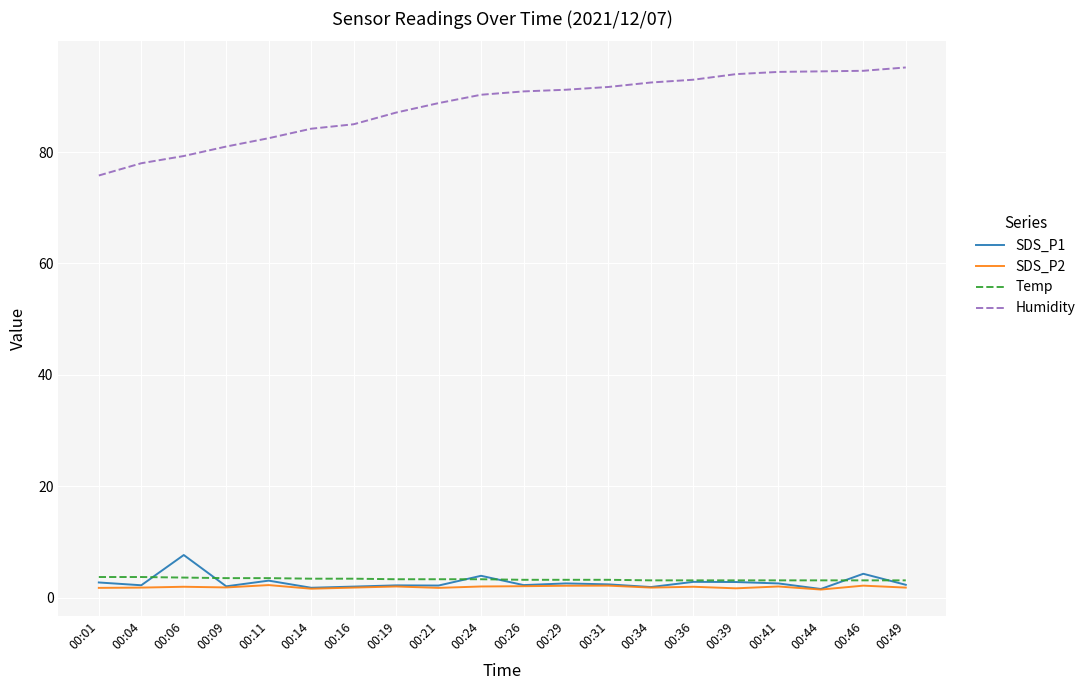

Which series has the largest range (max minus min)?

Humidity